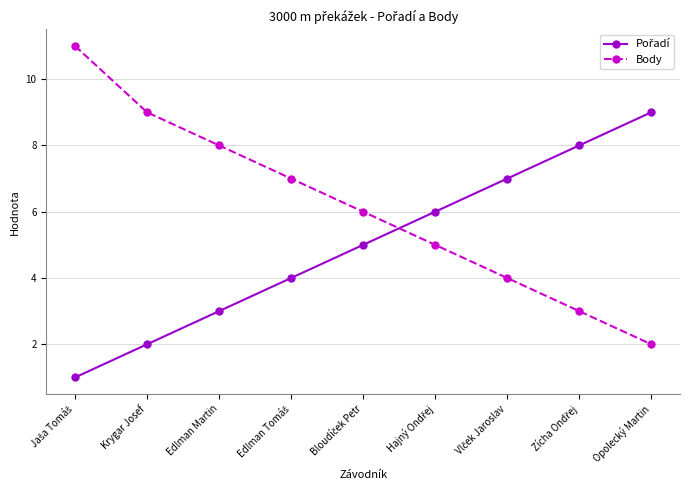

How many categories are shown in the chart?

9